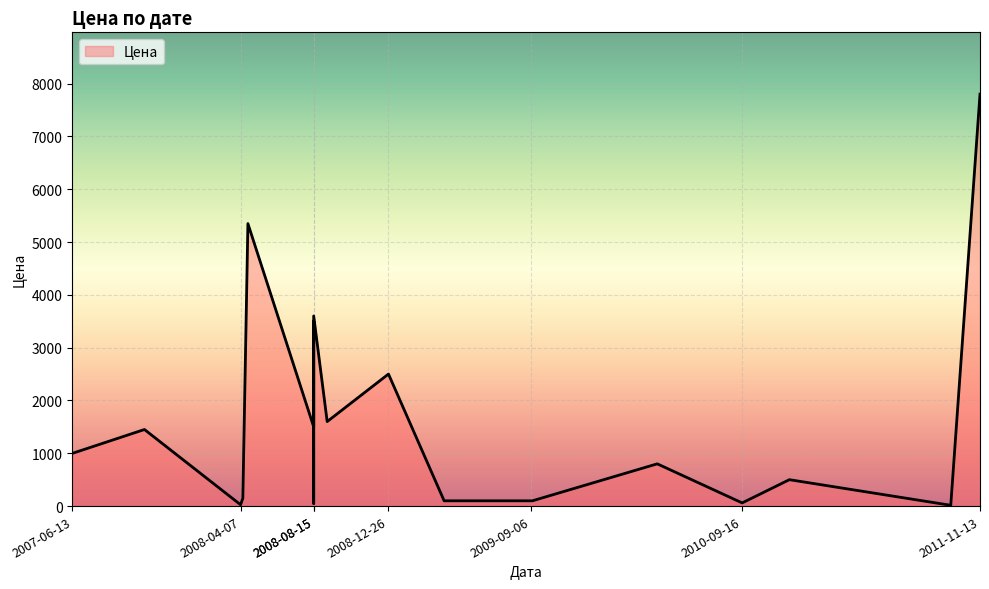

Between 2008-04-11 and 2011-11-13, which is larger?

2011-11-13